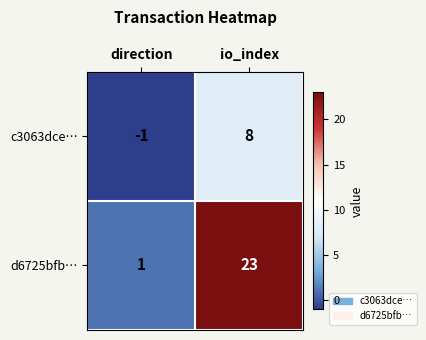

Which series has the widest spread of values?

d6725bfb…